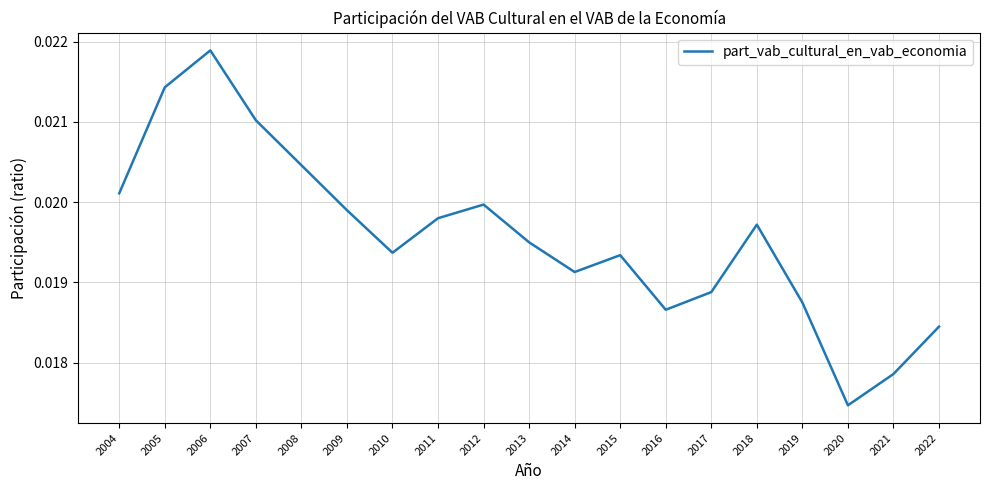

At which label is the value closest to 0?

2020